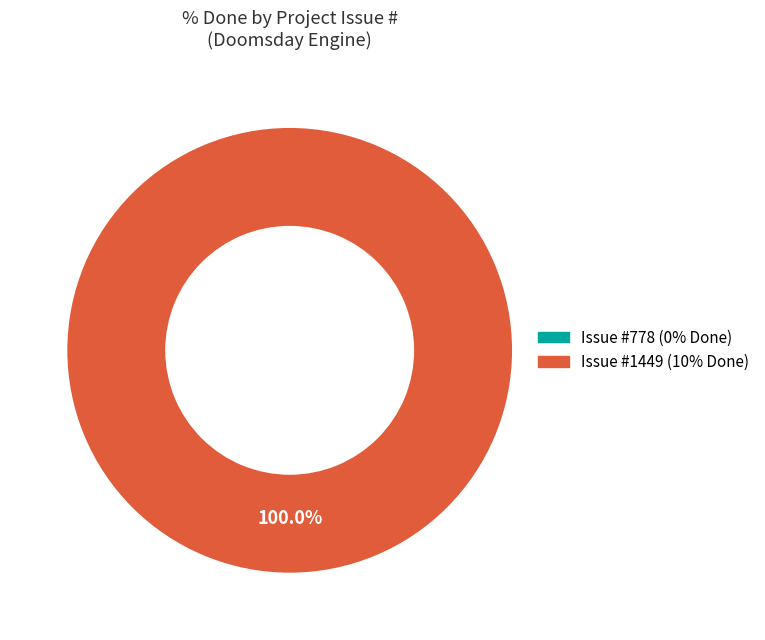

What is the largest slice in the pie chart?

1449